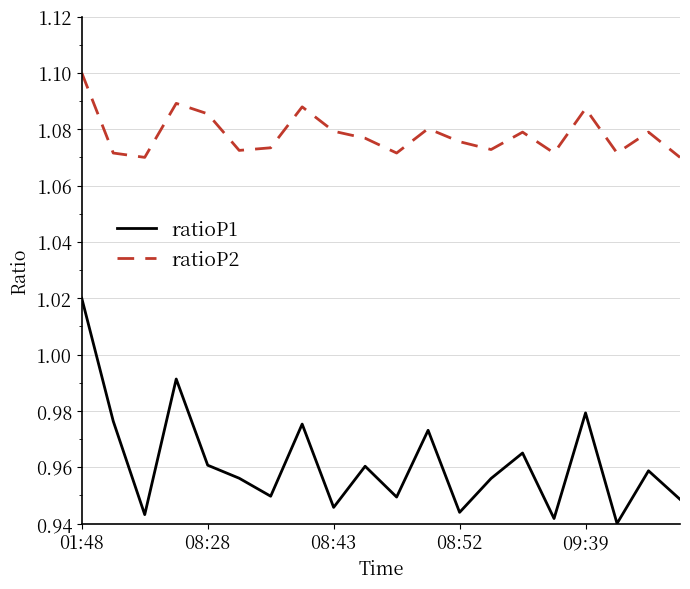

Count the number of data series in this chart.

2